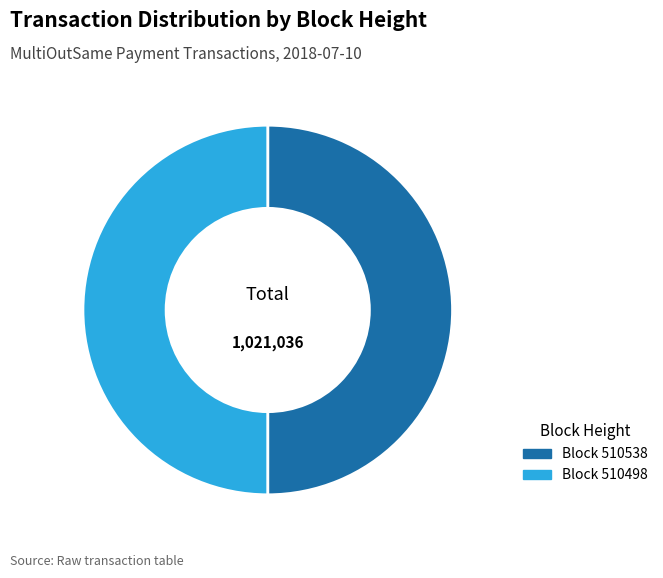

The Block 510538 slice represents 50% of the pie. True or false?

True